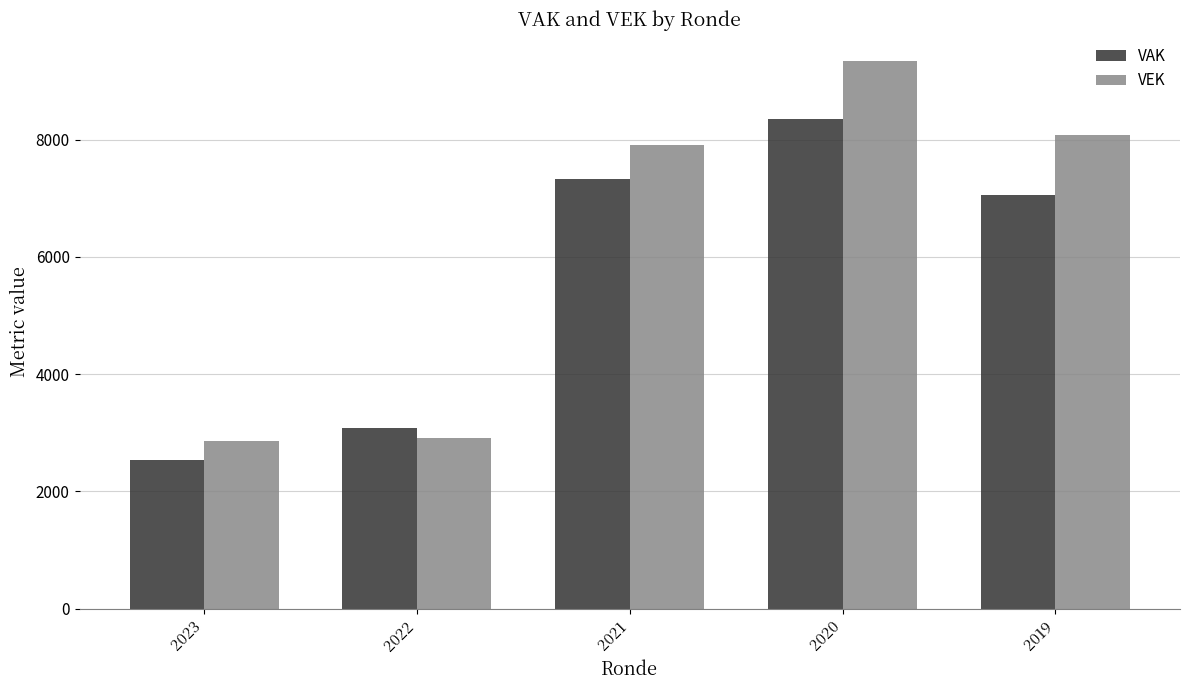

Rank the series at 2019 from lowest to highest value.

VAK, VEK